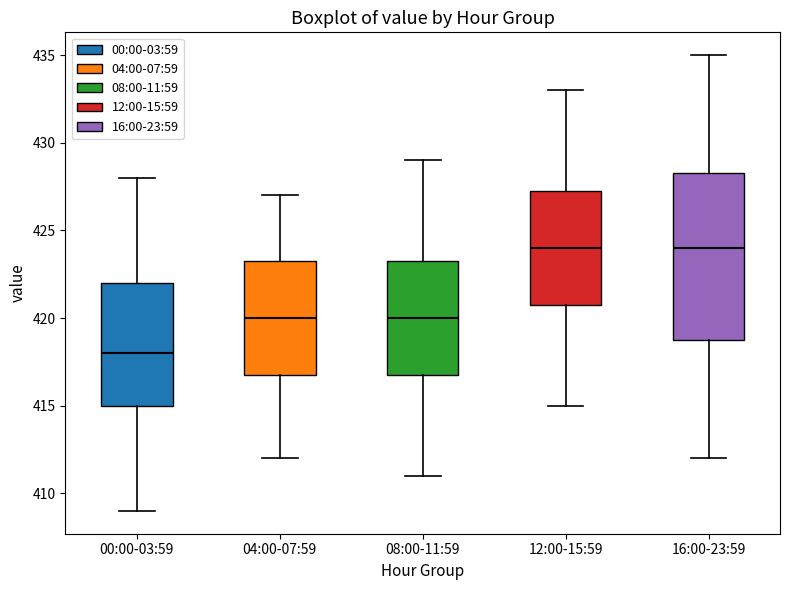

Which box's median line is the lowest?

00:00-03:59